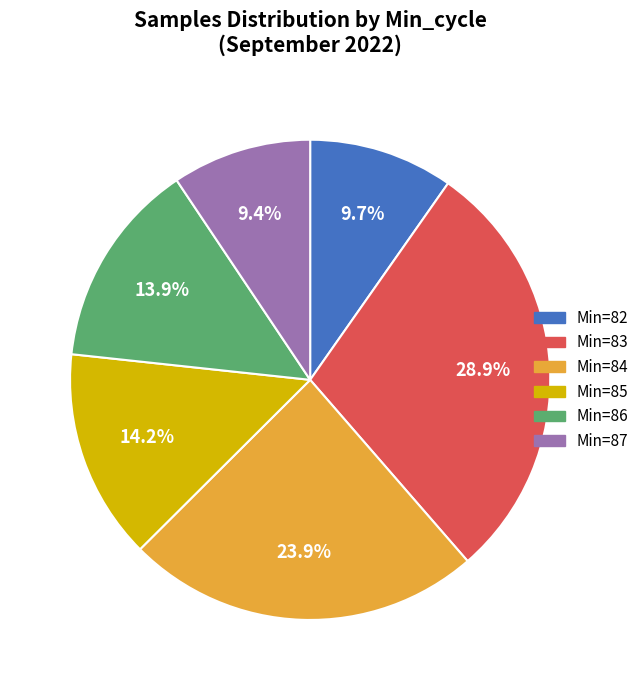

Is there any slice that represents more than half of the pie?

No